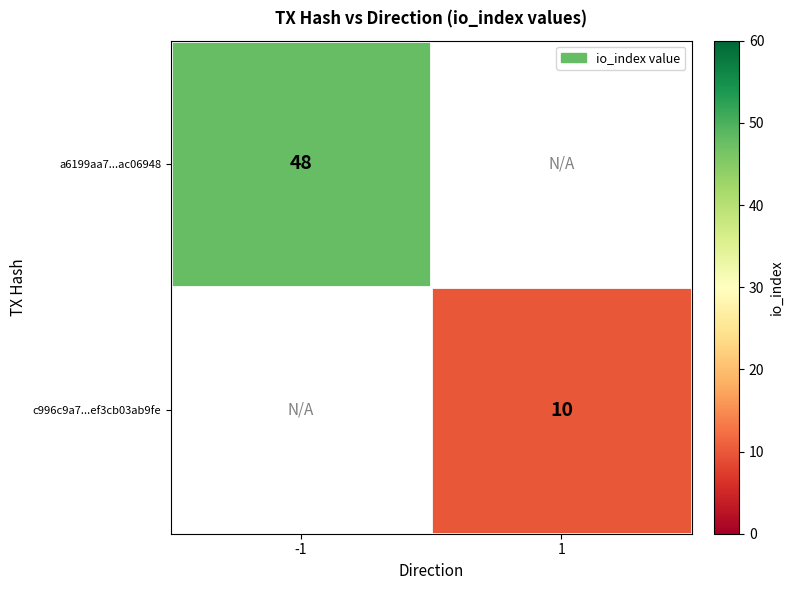

The value of a6199aa7...ac06948 at -1 is 78. True or false?

False